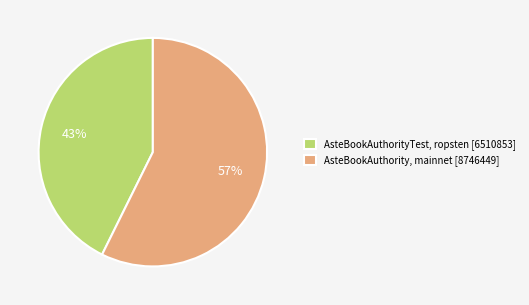

To the nearest percent, what is the average slice percentage?

50%